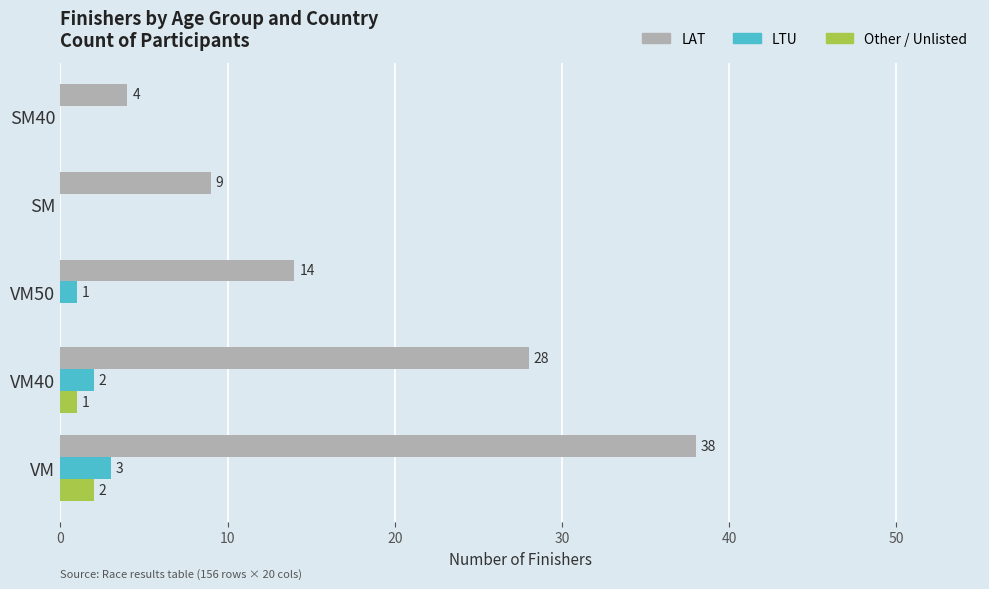

What is the maximum value shown in the chart?

38